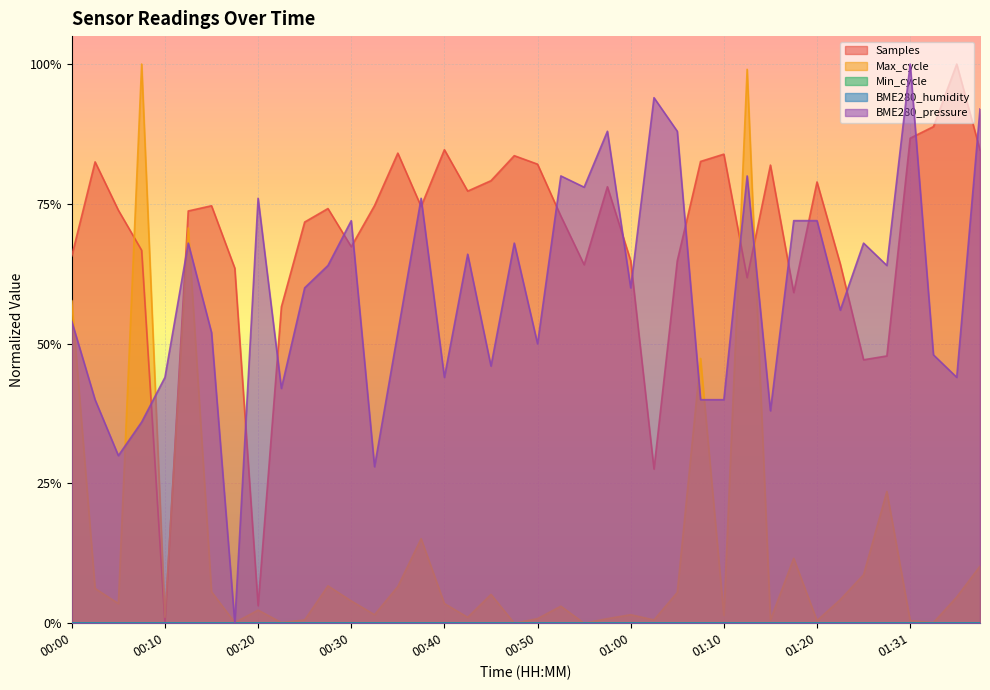

What position from the left is 00:30?

13